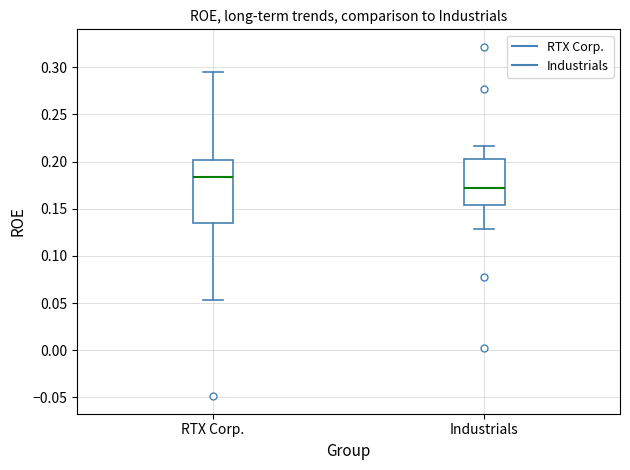

Where does the lower whisker of the box for RTX Corp. end on the y-axis? The values are not printed on the chart, so give them approximately, as read against the axis.

0.055